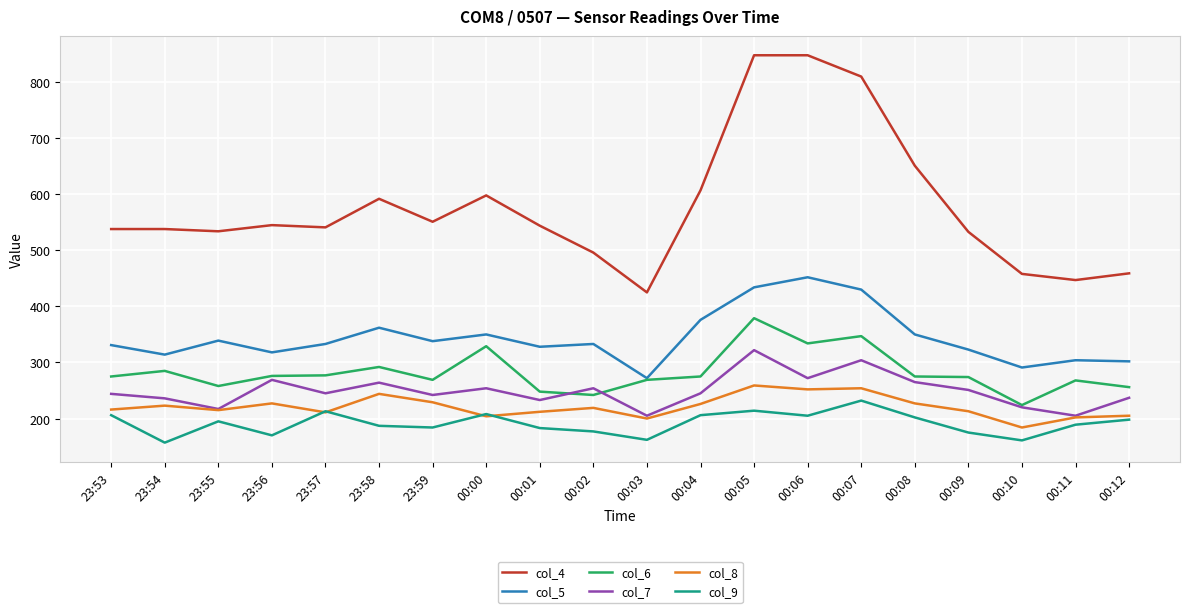

What is the total value across all series at 23:54?

1753